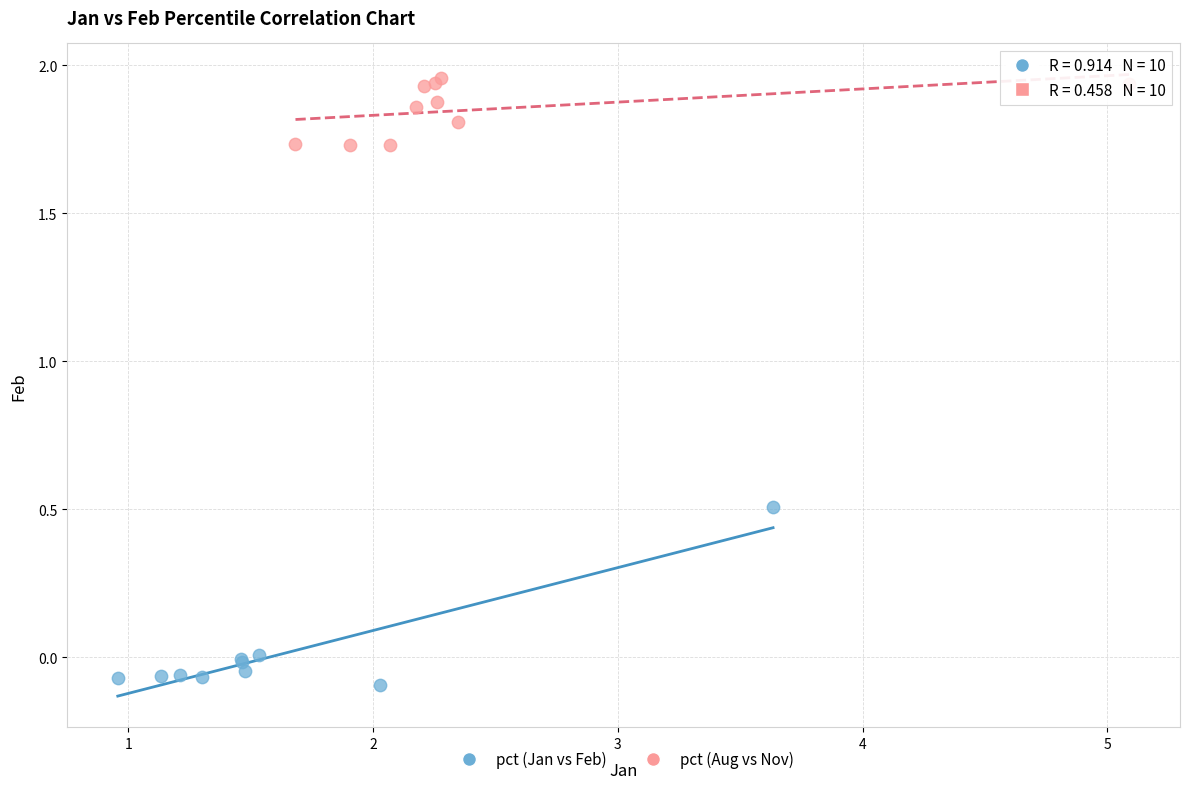

Which series contains the lowest Y value?

pct (Jan vs Feb)